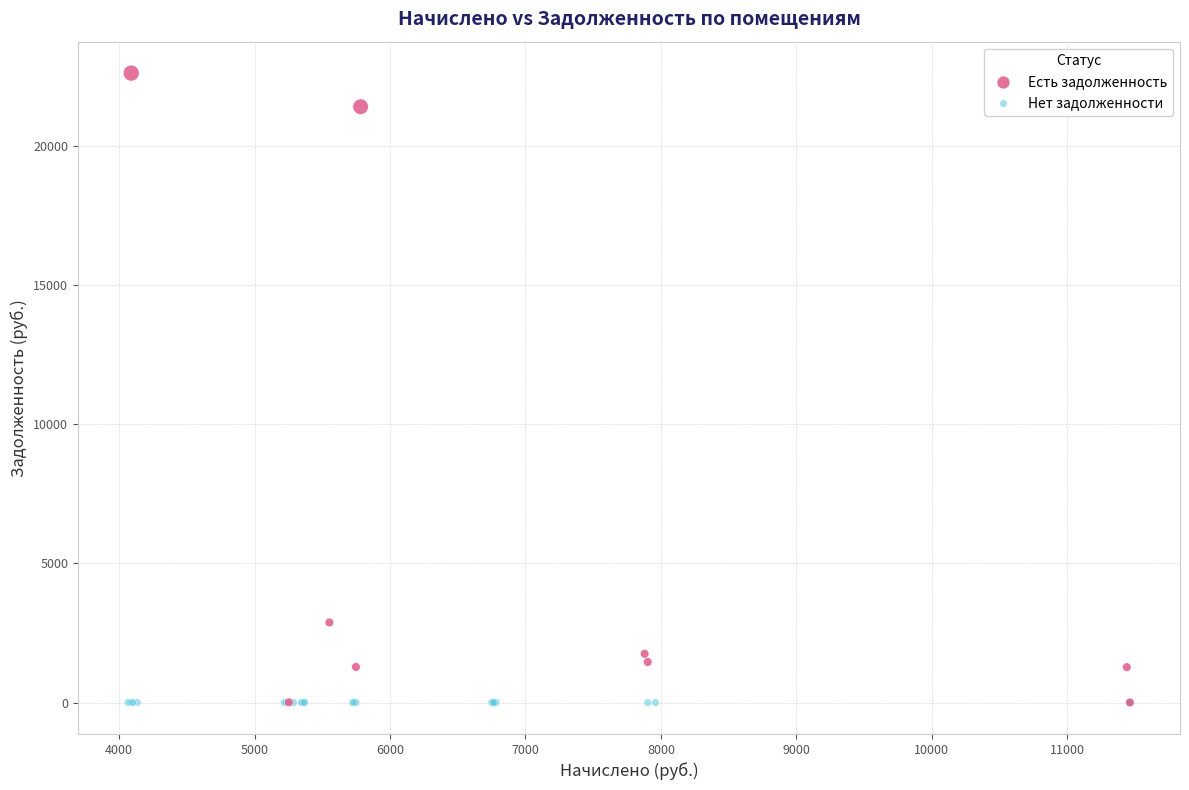

Which series reaches the maximum Y coordinate?

Есть задолженность